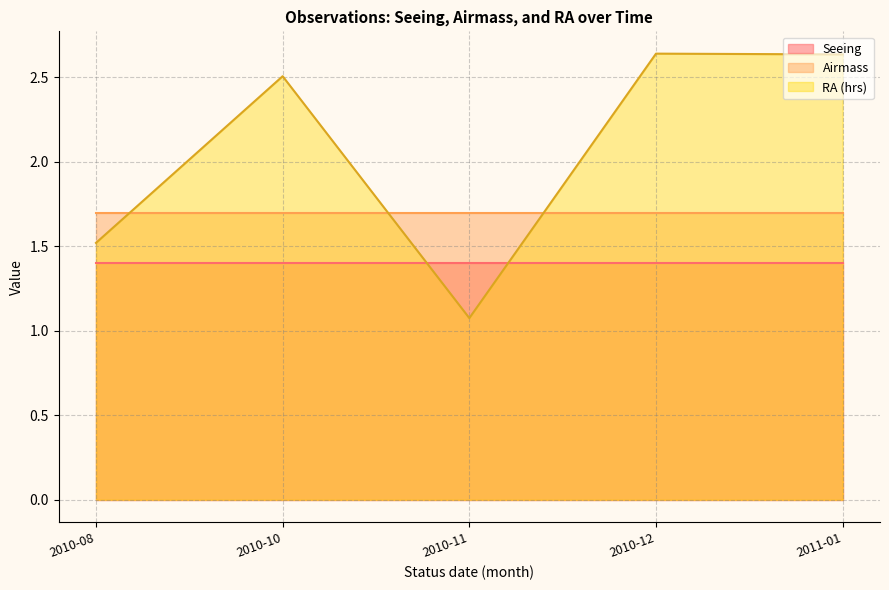

What is the lowest value of the RA (hrs) series?

1.1